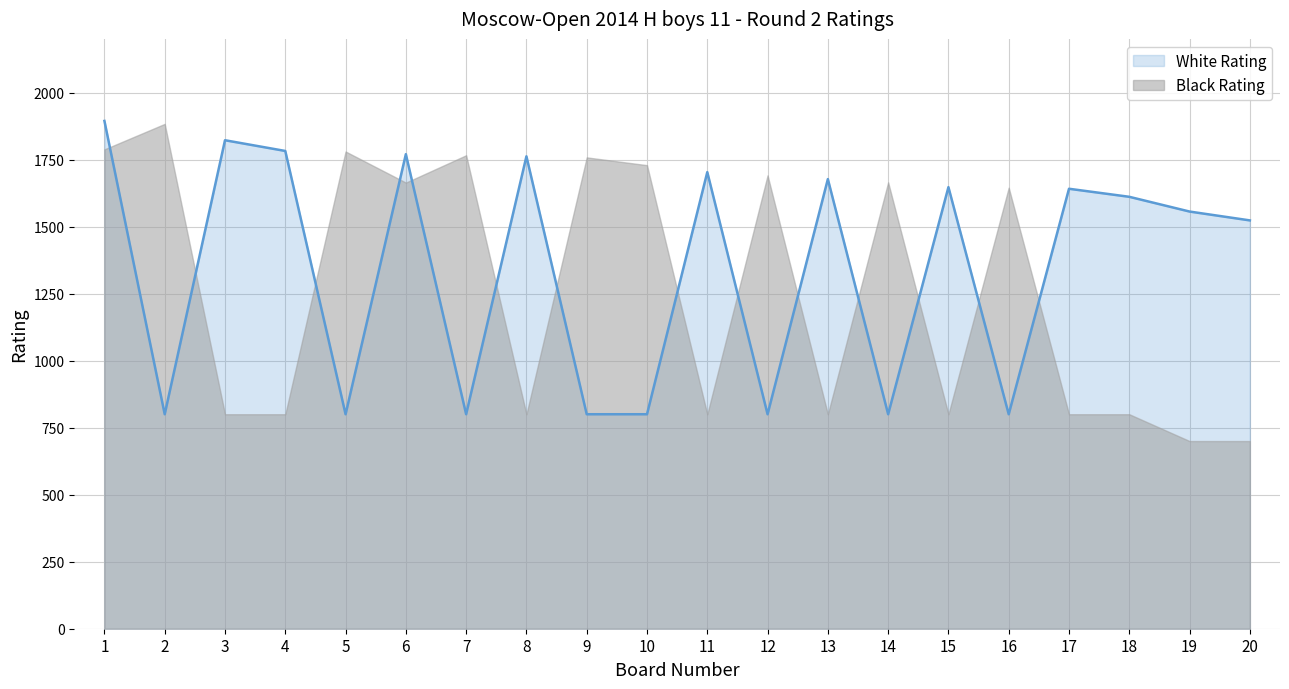

The value at 9 is 800. True or false?

True